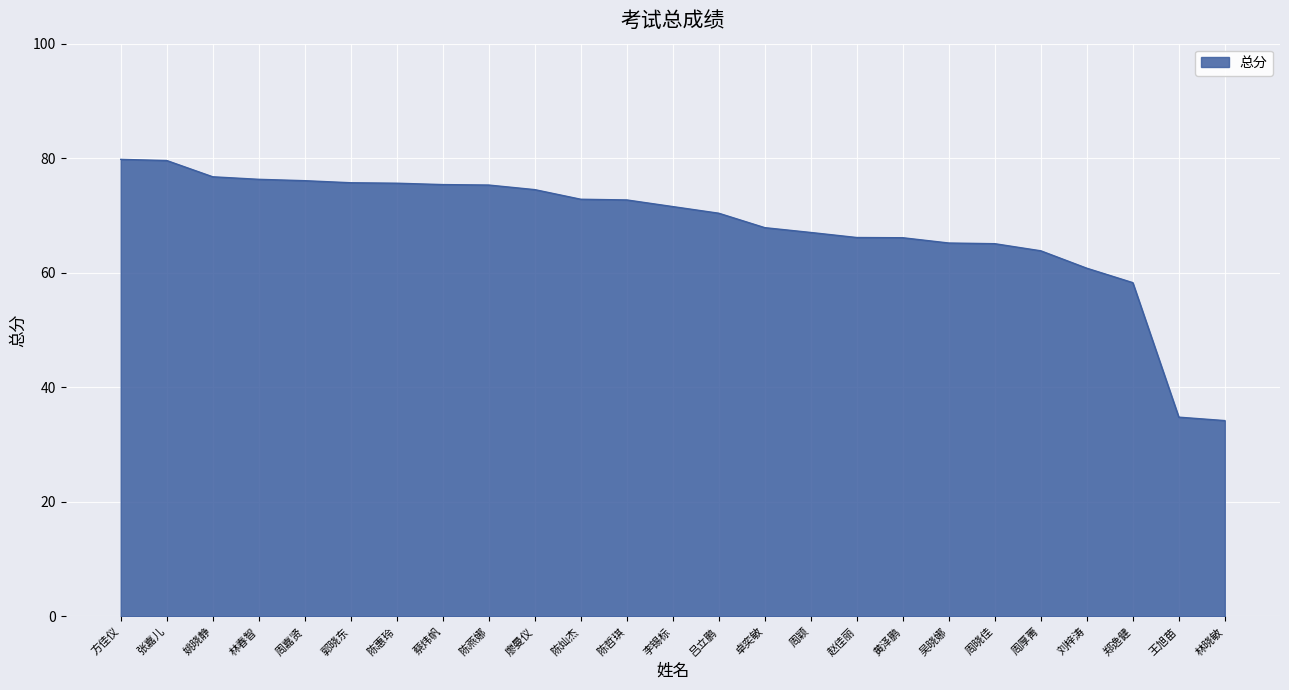

Which has a higher value, 姚晓静 or 李锡标?

姚晓静